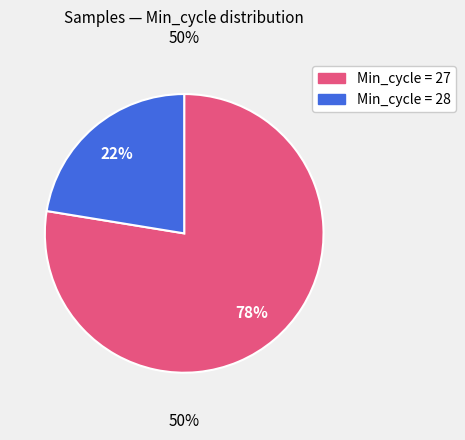

True or false: 27 accounts for 1% of the total.

False